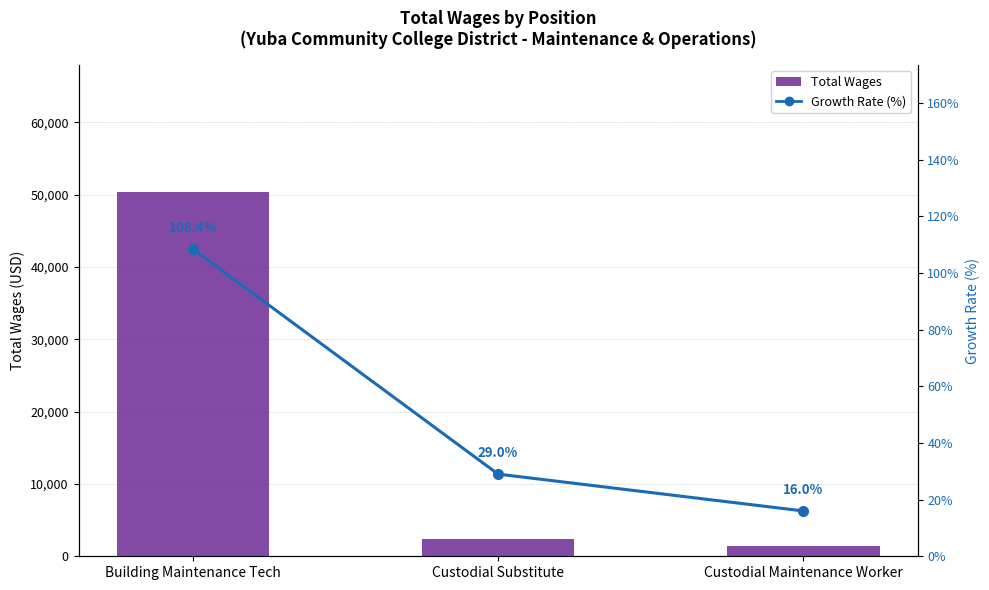

What is the sum of the Growth Rate (%) values at Custodial Maintenance Worker and Custodial Substitute?

45.0